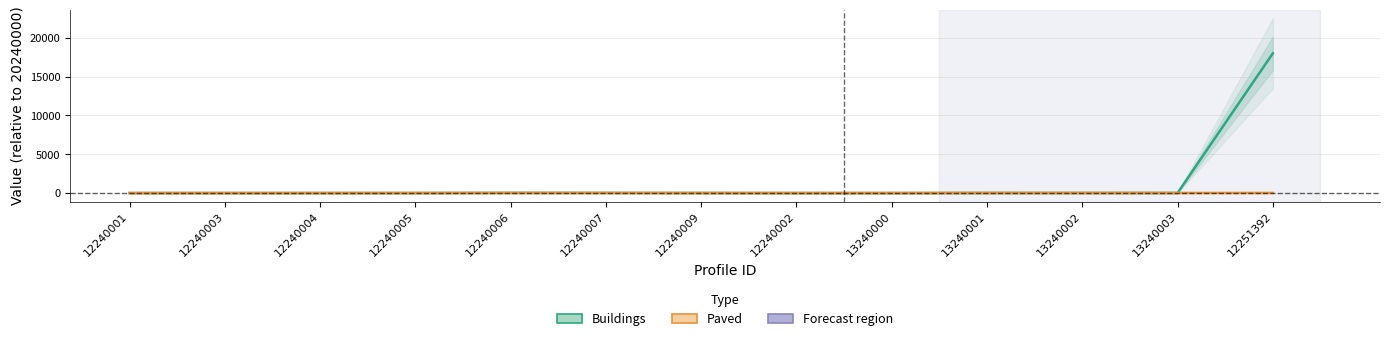

Which category has the lowest value across all series?

13240000